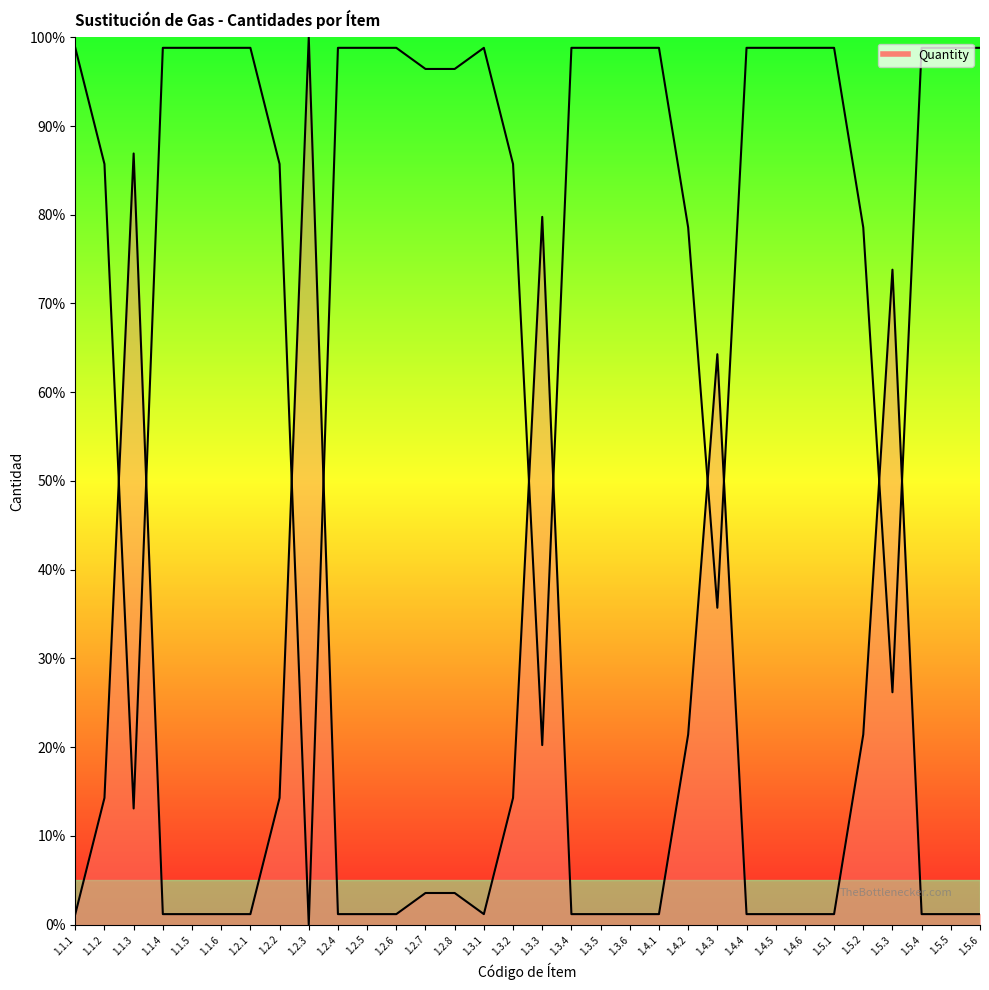

What is the greatest value displayed?

100.0